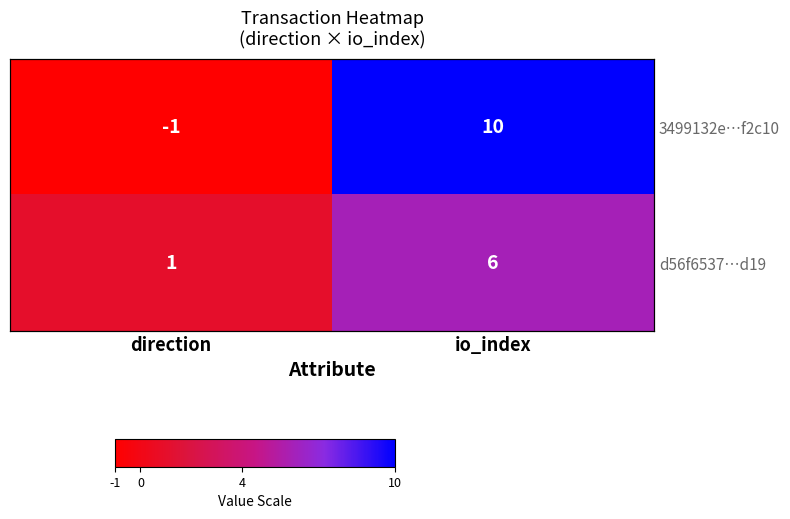

Which series has the largest total across all categories?

3499132e…f2c10